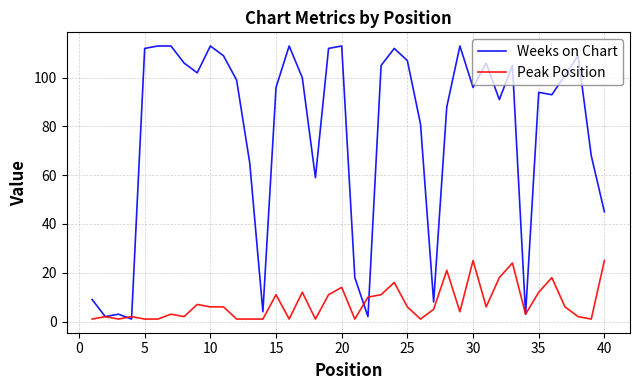

List the series in order of their overall mean, highest first.

Weeks on Chart, Peak Position